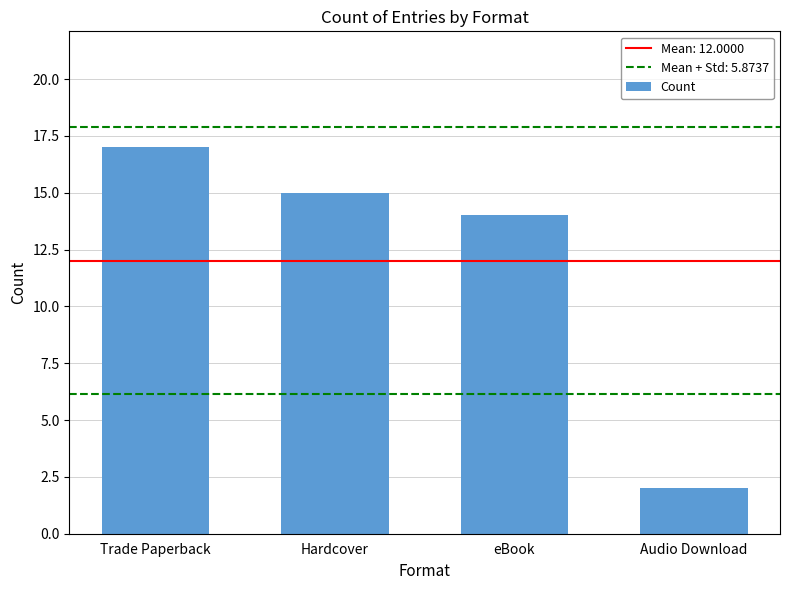

The value at Audio Download is 3. True or false?

False